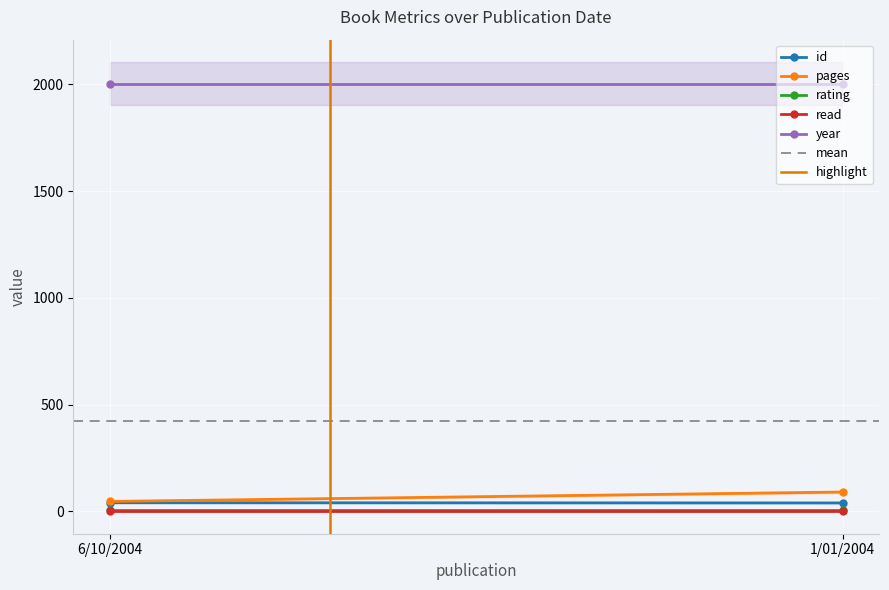

At which category does the chart reach its minimum across all series?

6/10/2004